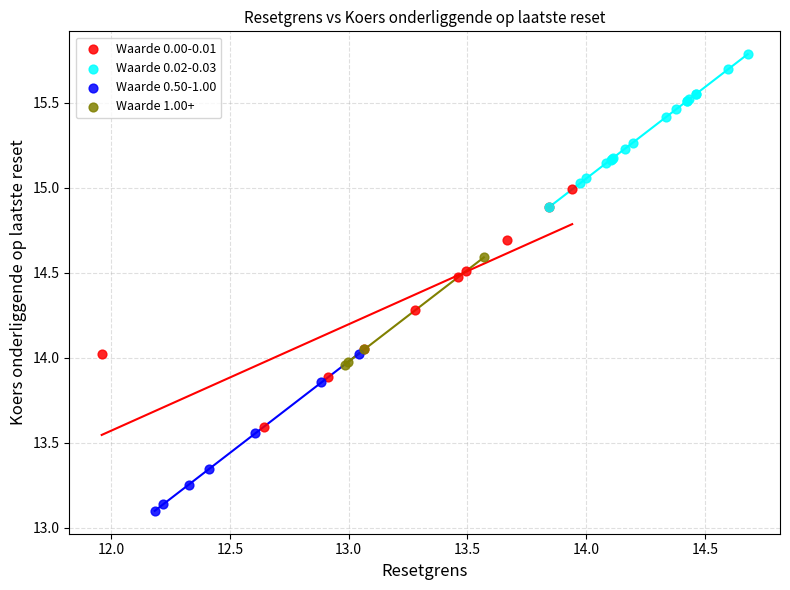

Which series contains the lowest Y value?

Waarde 0.50-1.00